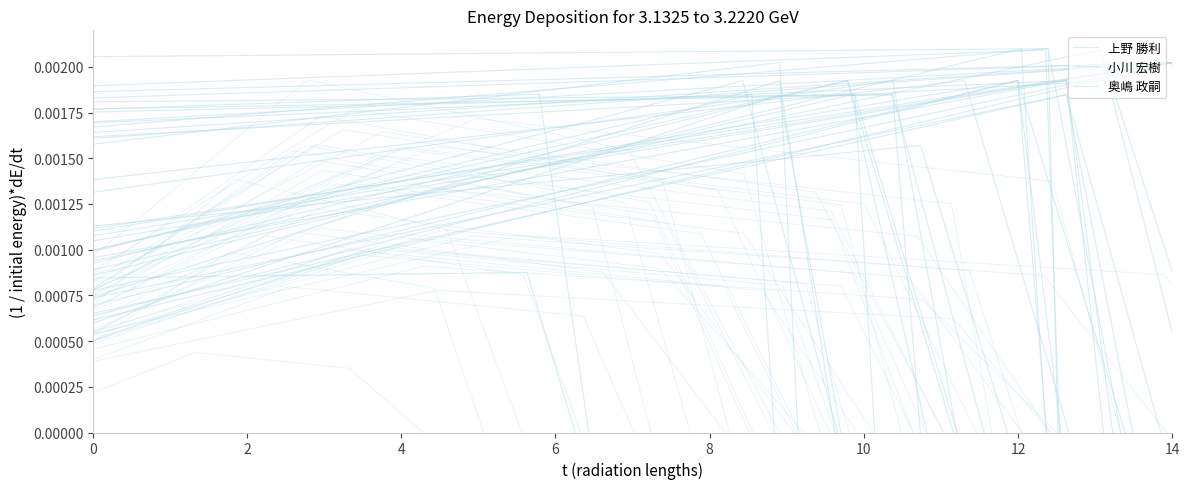

How many lines are shown in the chart?

3